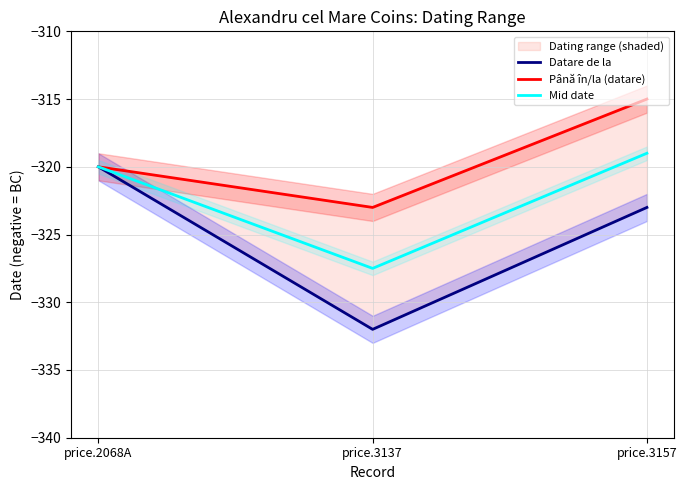

The value of Mid date at price.2068A is -140.9. True or false?

False